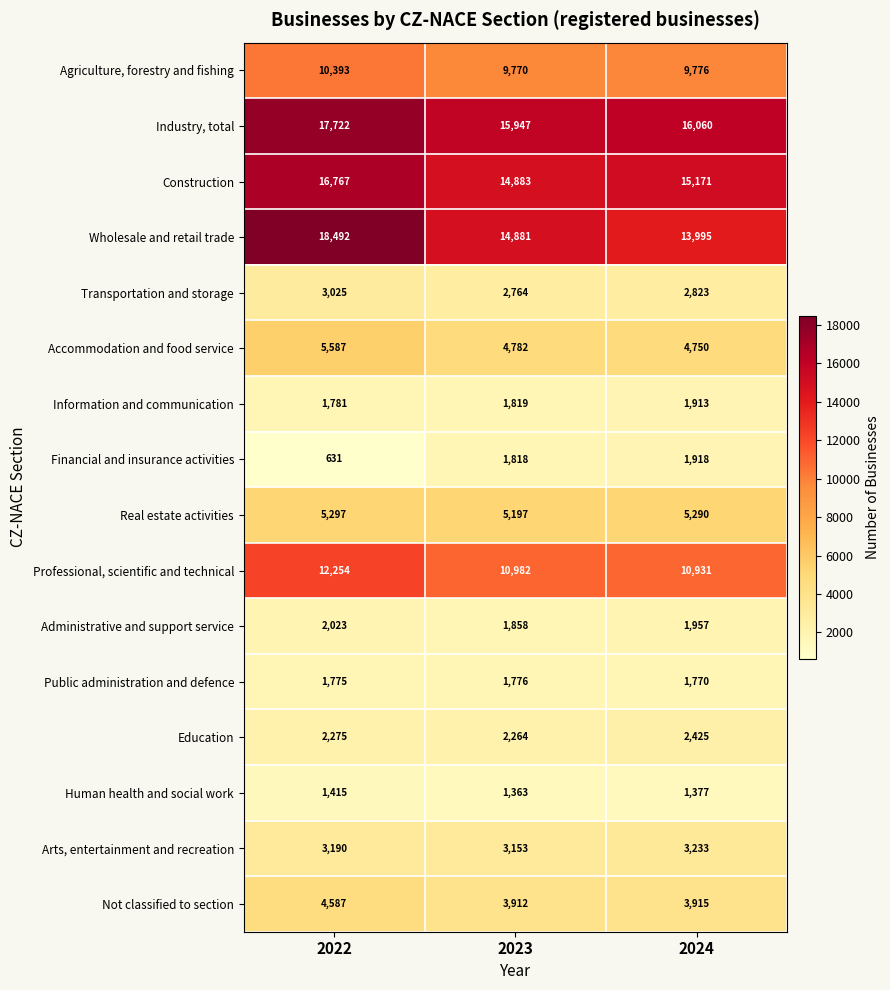

At which label does Construction first exceed 15171?

2022